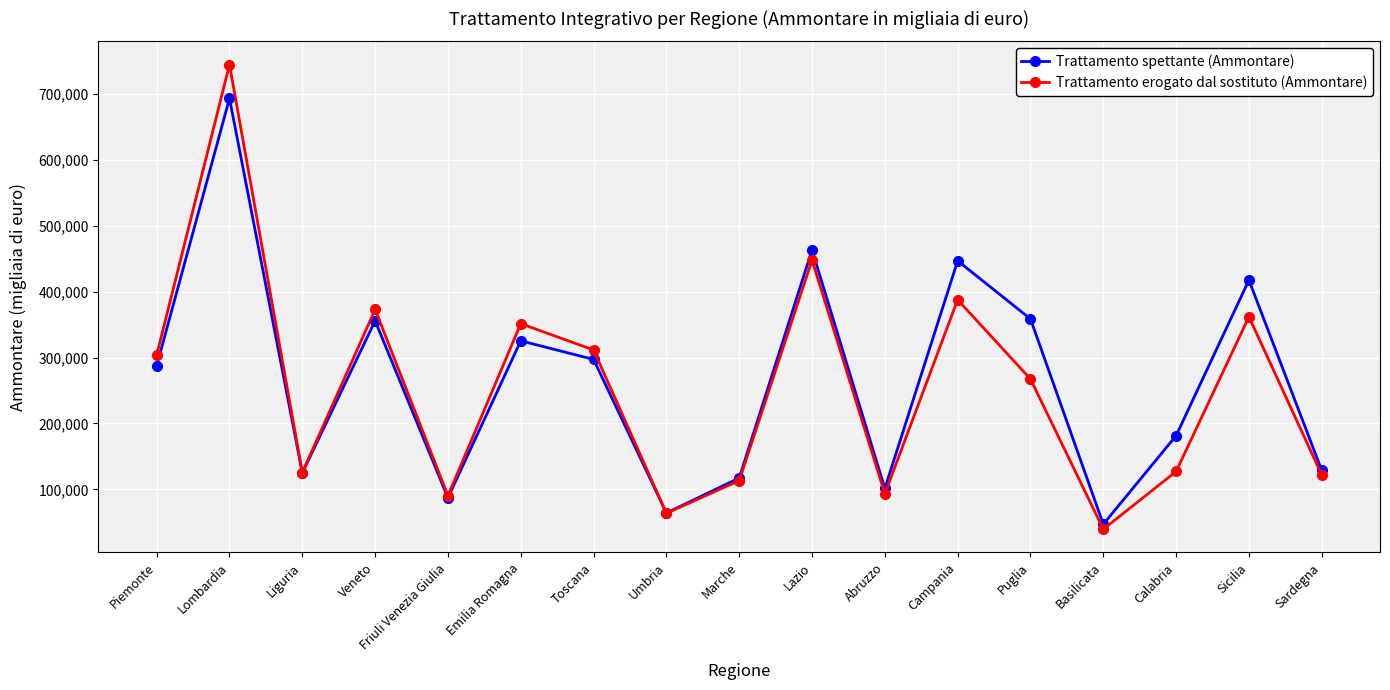

At Campania, list the series in order from smallest to largest.

Trattamento erogato dal sostituto (Ammontare), Trattamento spettante (Ammontare)